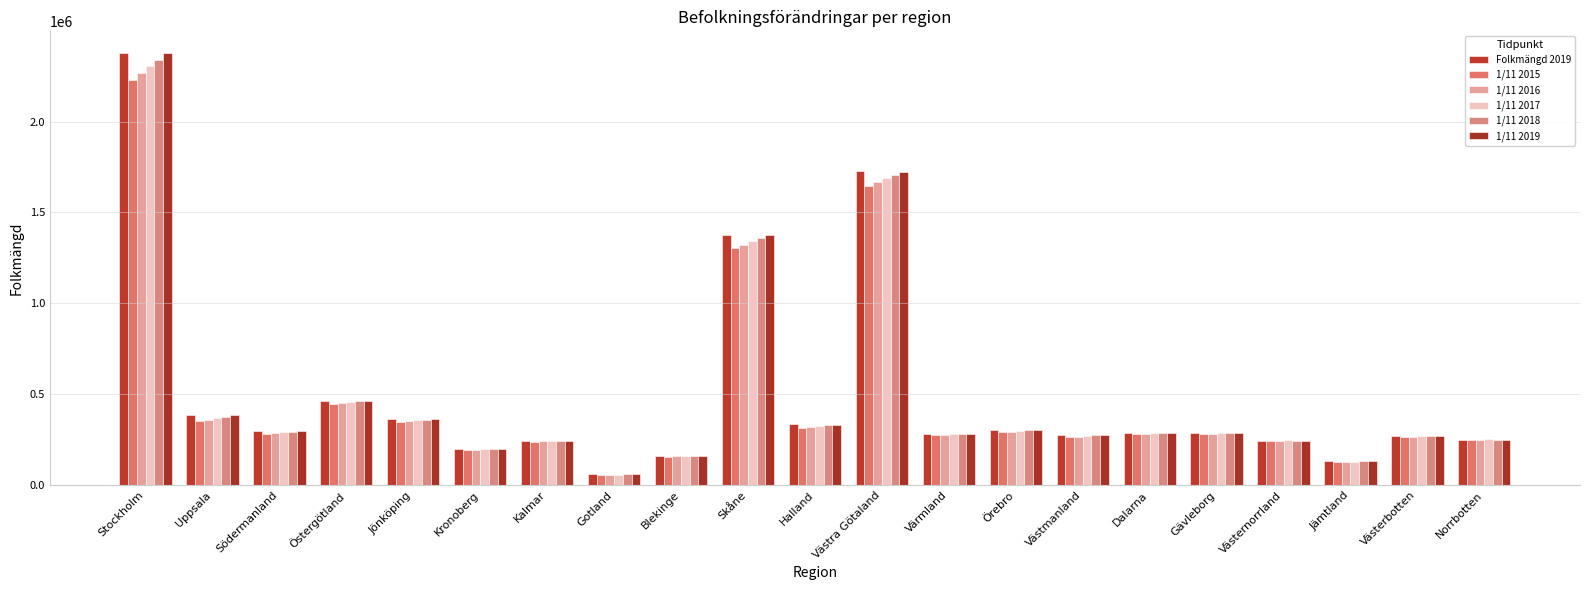

The 1/11 2015 series shows 198334 at Örebro. True or false?

False